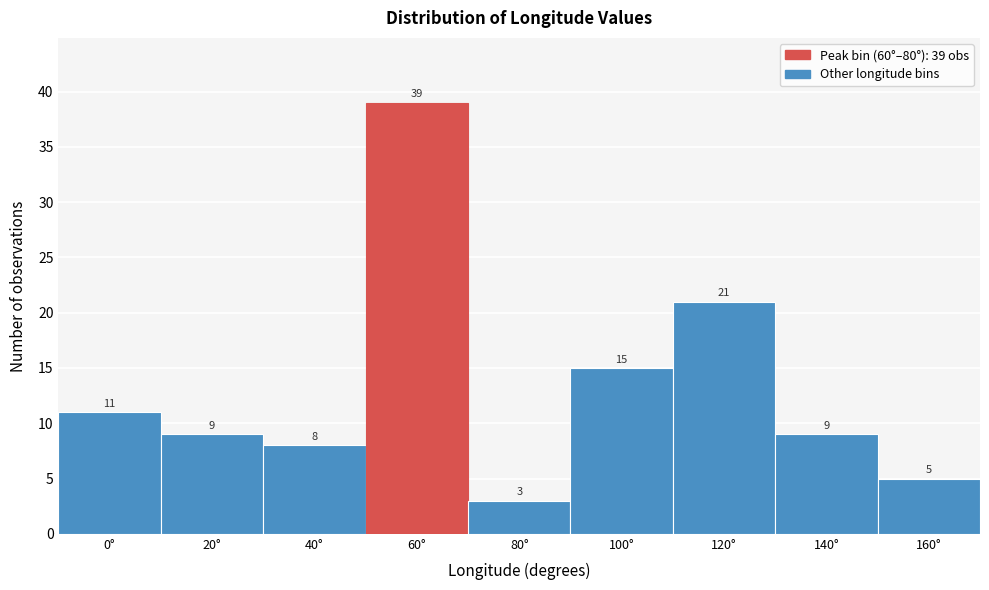

Reading right to left, list all the values displayed in this chart.

160°=5	140°=9	120°=21	100°=15	80°=3	60°=39	40°=8	20°=9	0°=11